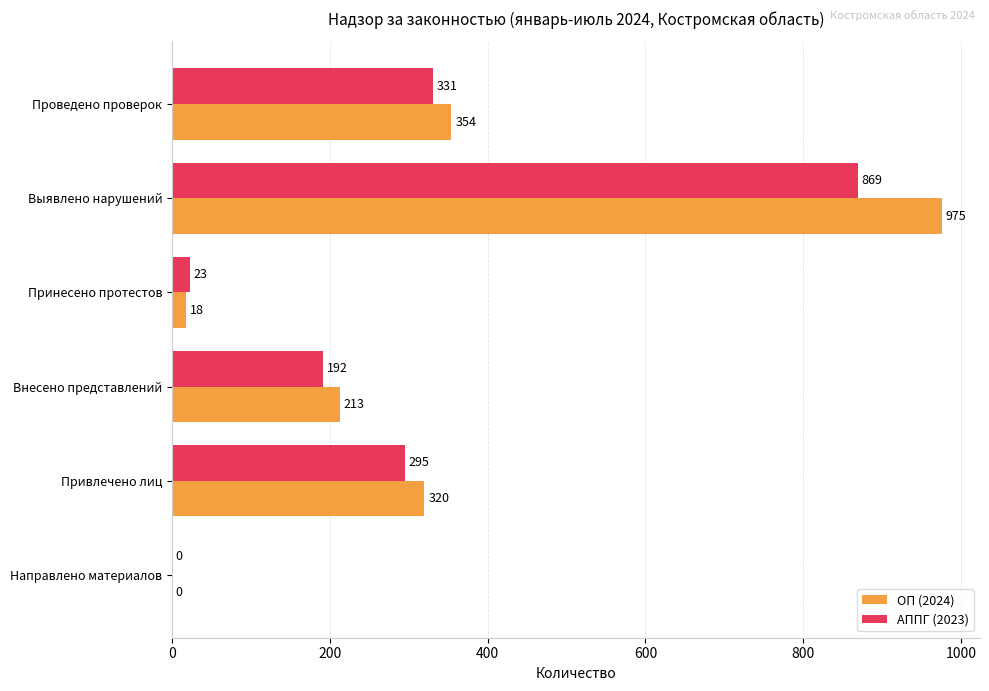

What is the average value of the АППГ (2023) series?

285